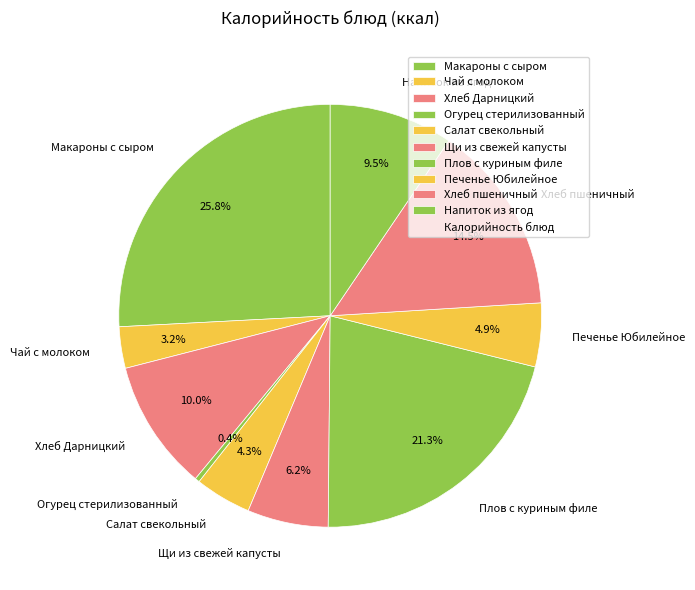

Does Огурец стерилизованный represent more than half of the total?

No